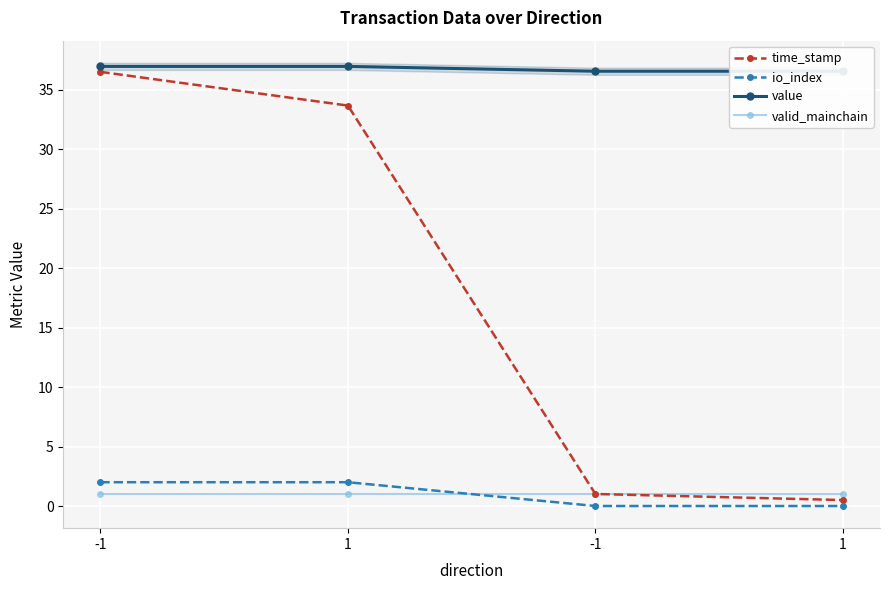

Rank the series at -1 from highest to lowest value.

value, time_stamp, io_index, valid_mainchain